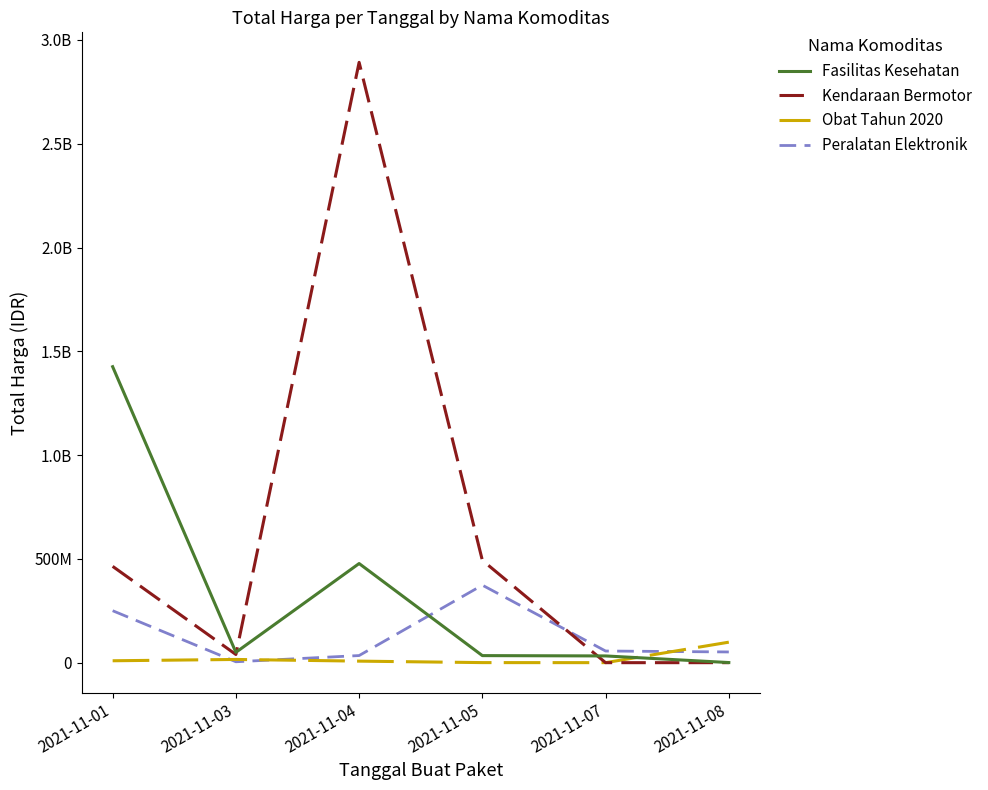

Does the chart have visible grid lines?

No